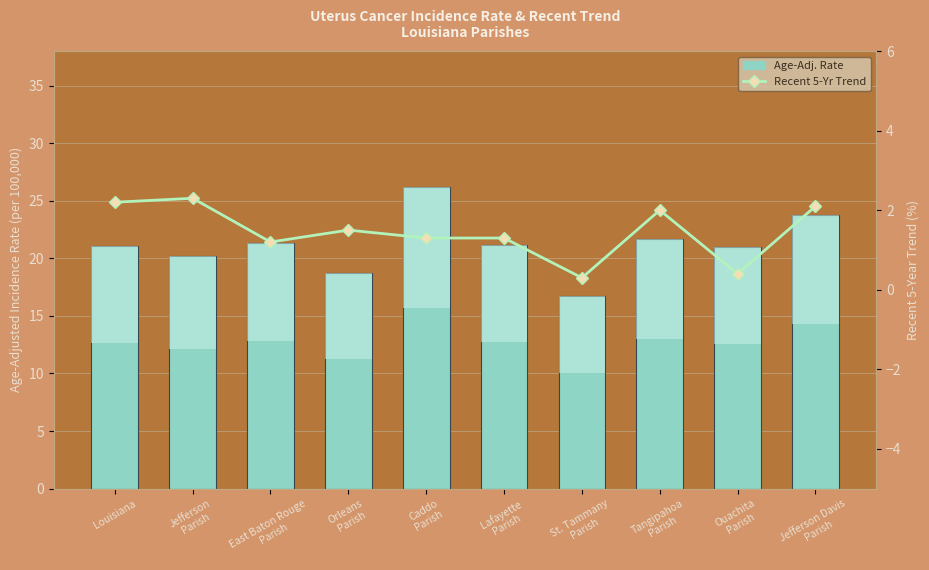

What is the difference between the maximum and minimum values in the Recent 5-Yr Trend series?

2.0